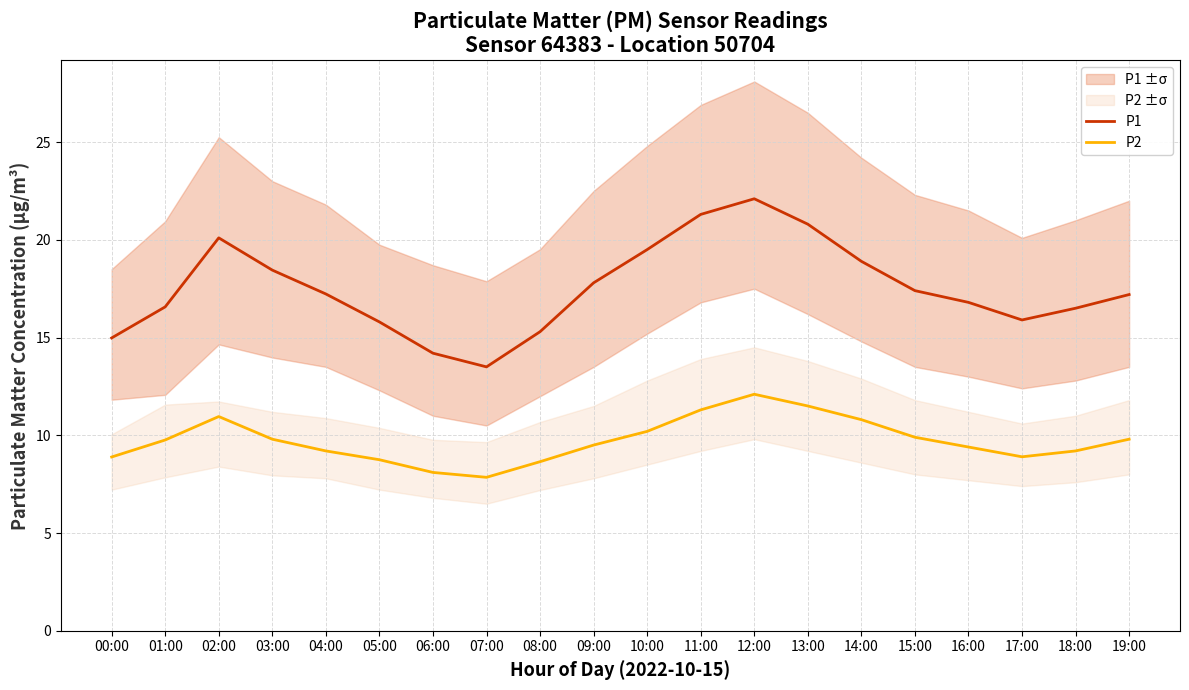

What is the smallest value displayed?

7.8